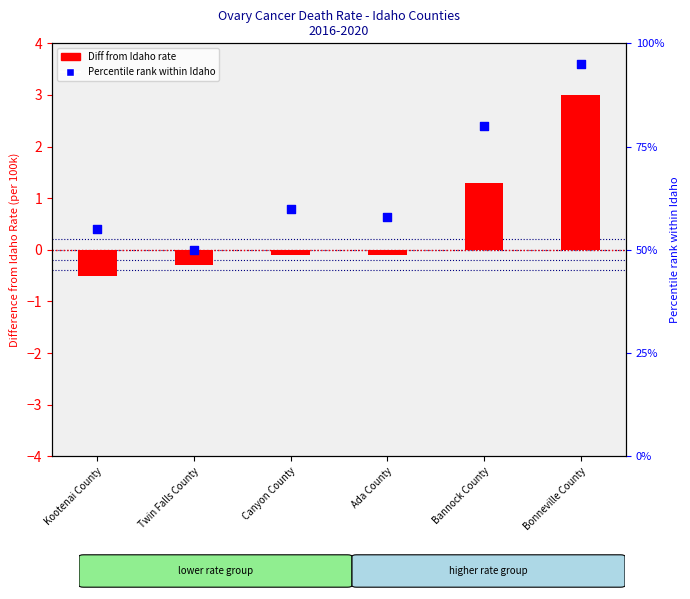

Which series reaches the maximum Y coordinate?

Percentile rank within Idaho